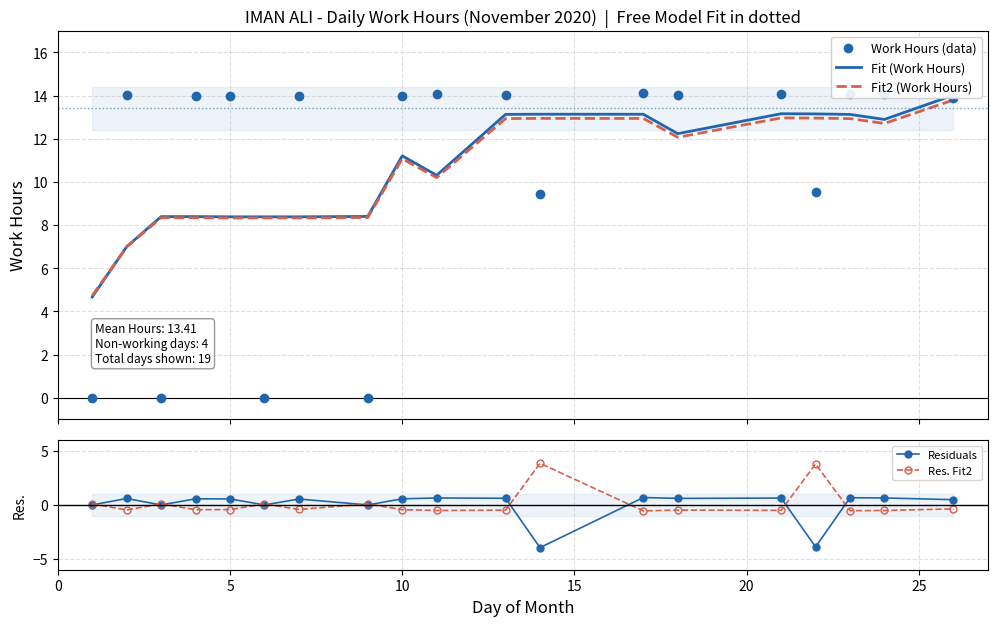

True or false: Residuals has more than 2 interior local peaks.

True